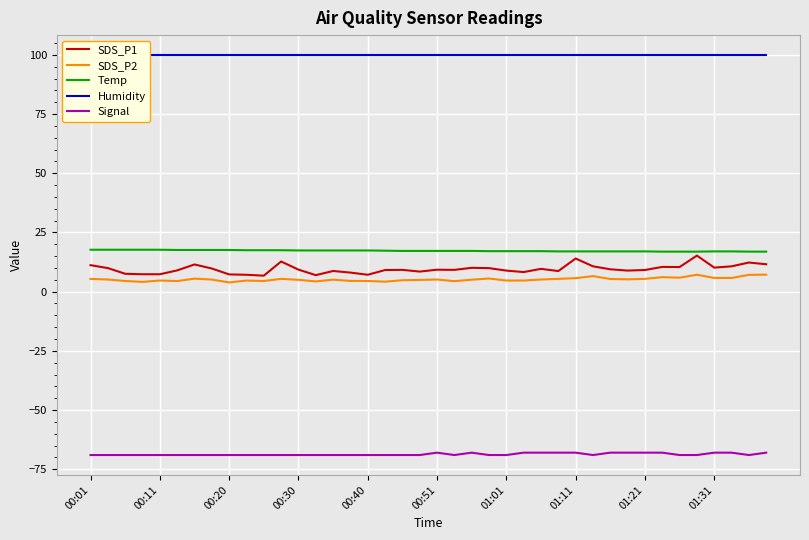

Rank the series by their maximum value, from highest to lowest.

Humidity, Temp, SDS_P1, SDS_P2, Signal